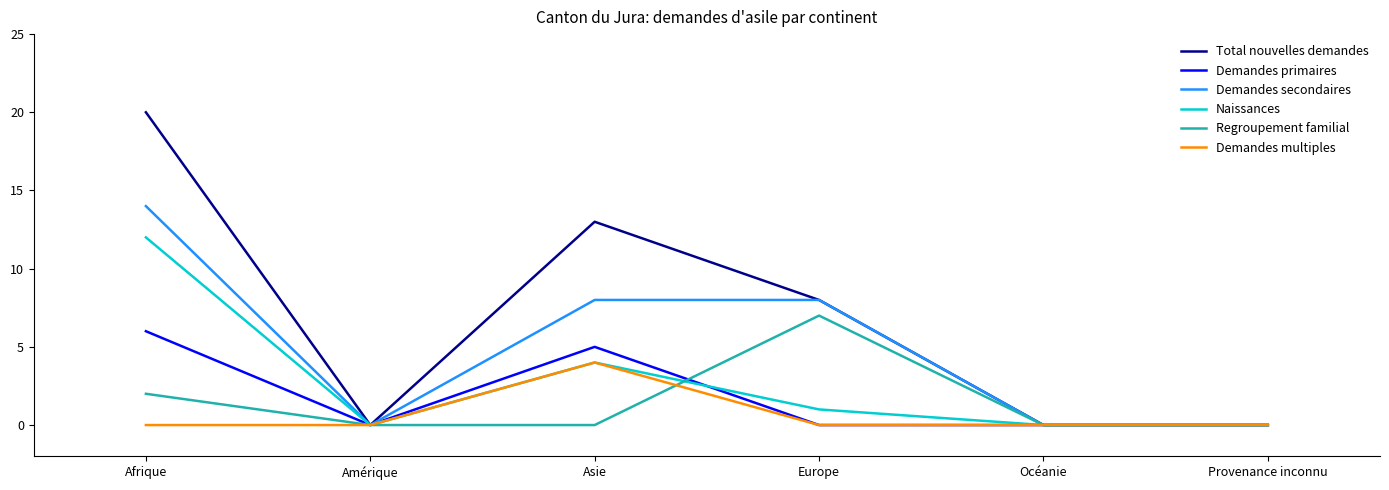

What is the highest value of the Demandes multiples series?

4